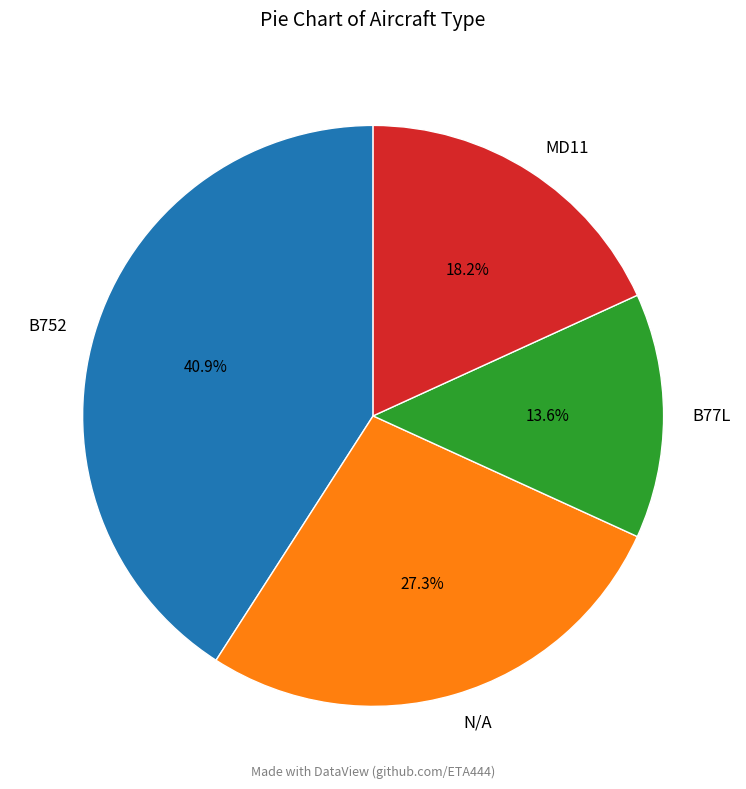

Count the number of slices in the pie.

4